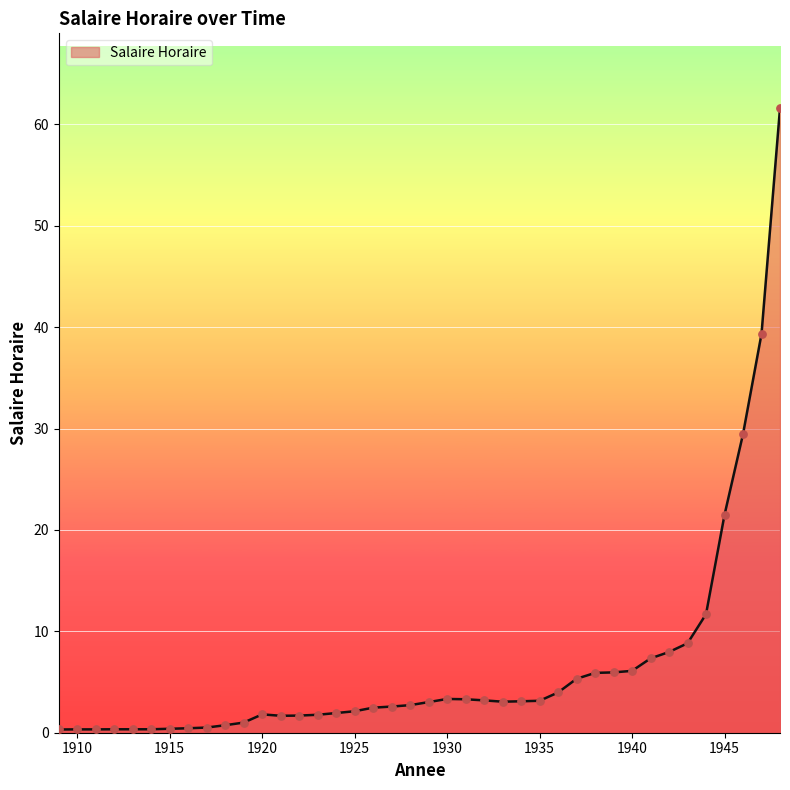

What is the difference between the maximum and minimum values?

61.3